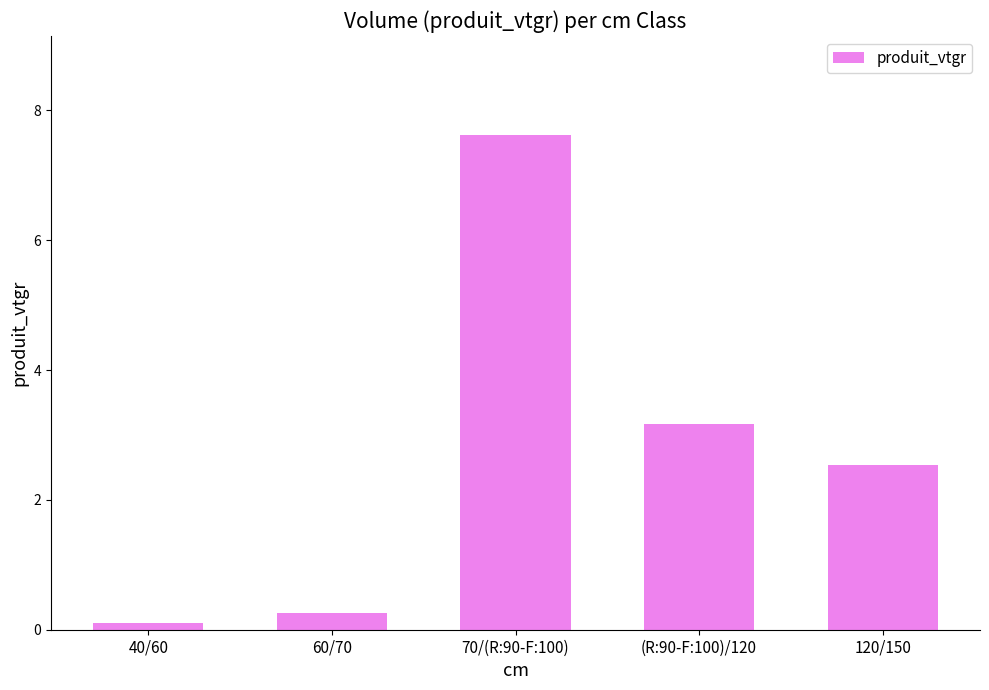

The value at 40/60 is 0.1. True or false?

True